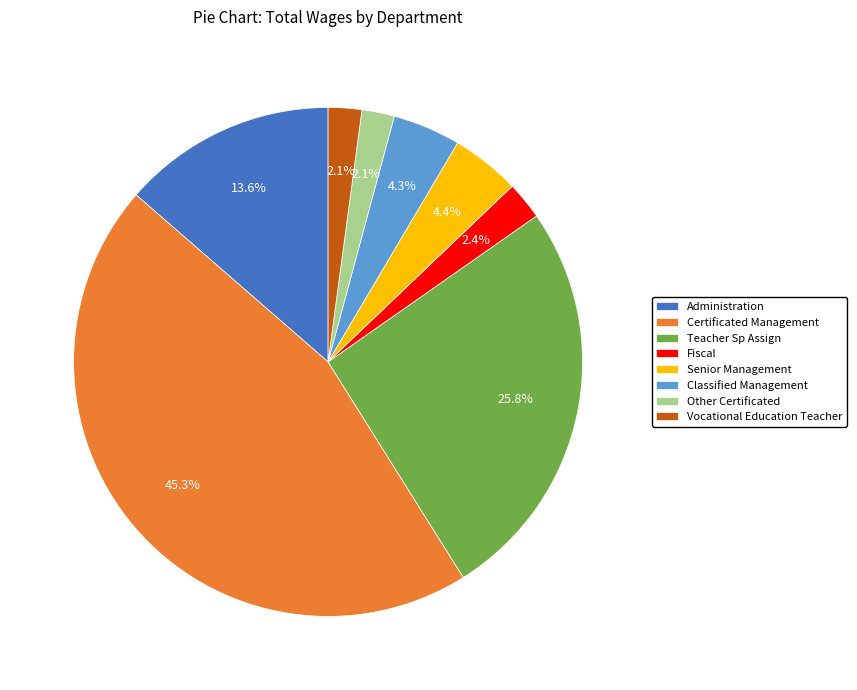

Which slice is the largest?

Certificated Management